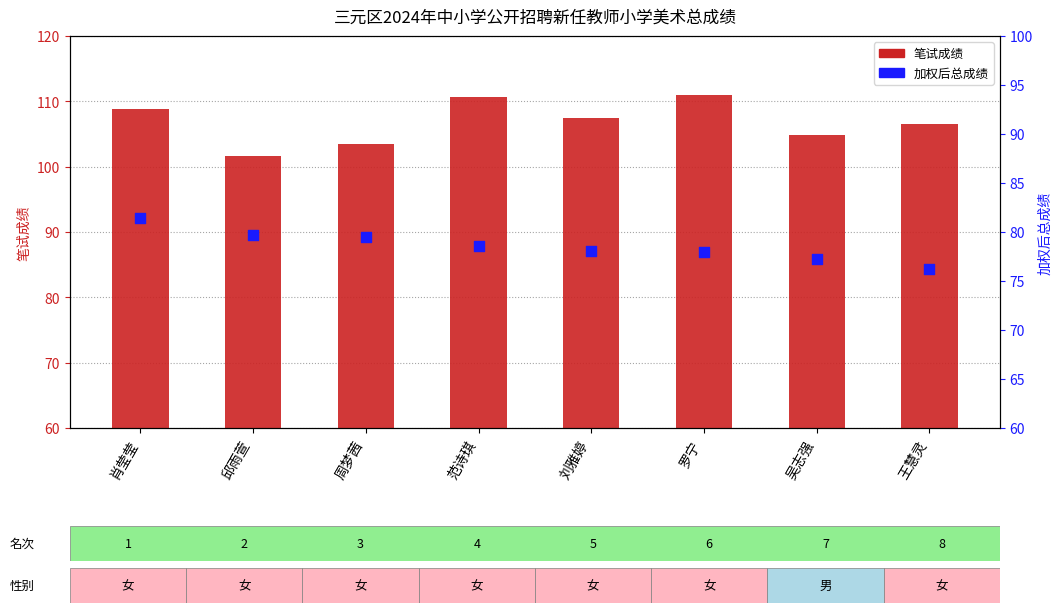

Which series has the widest spread of Y values?

笔试成绩